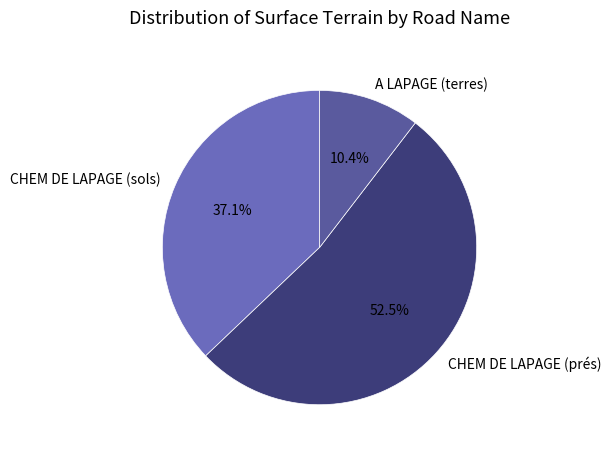

Is there a majority slice in this chart?

Yes